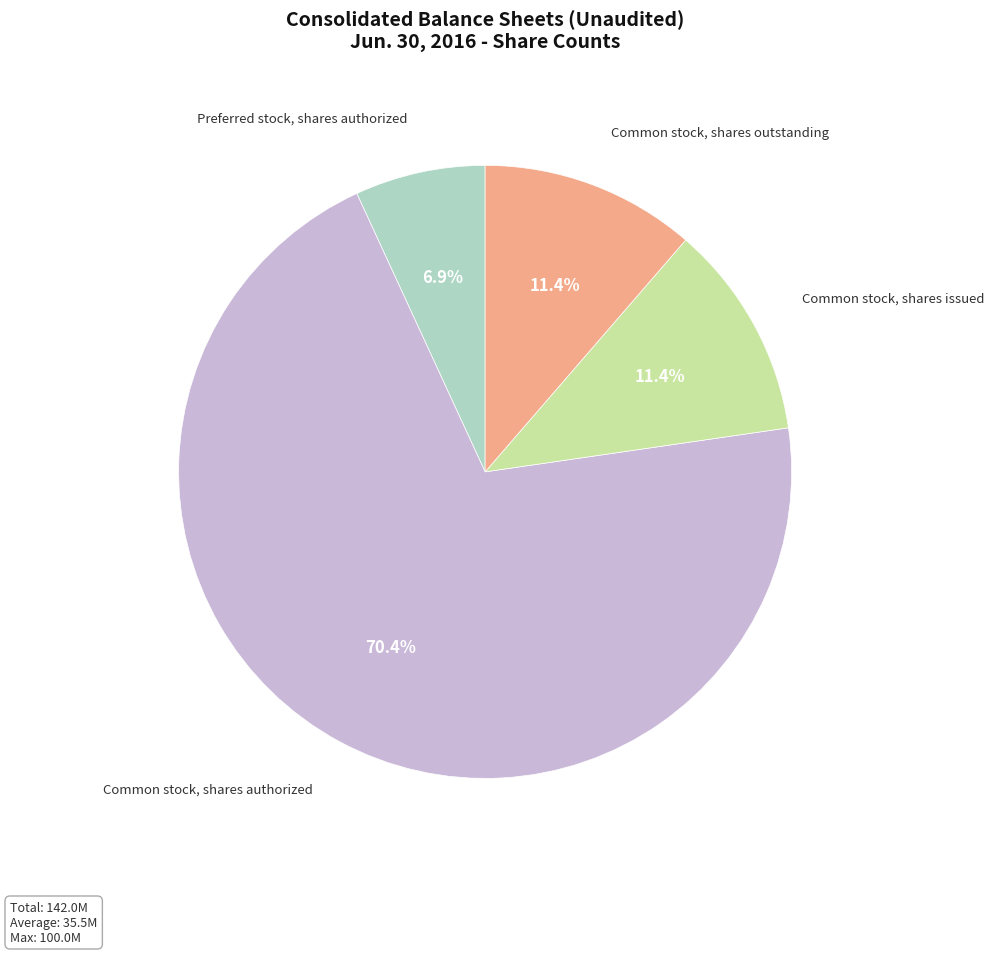

Does any single category account for the majority?

Yes